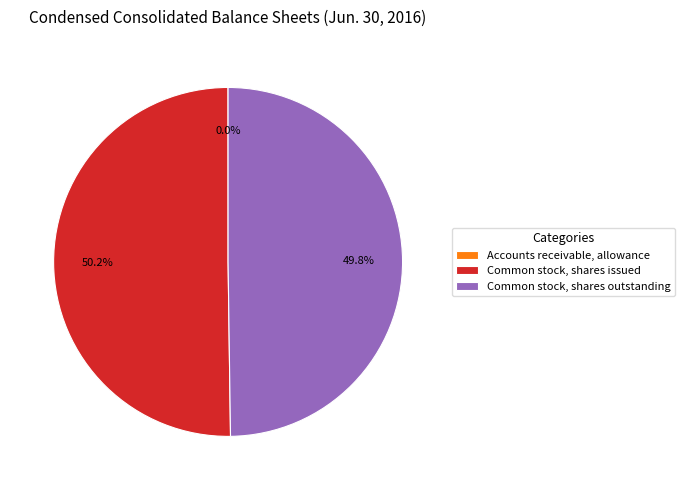

What is the majority slice?

Common stock, shares issued